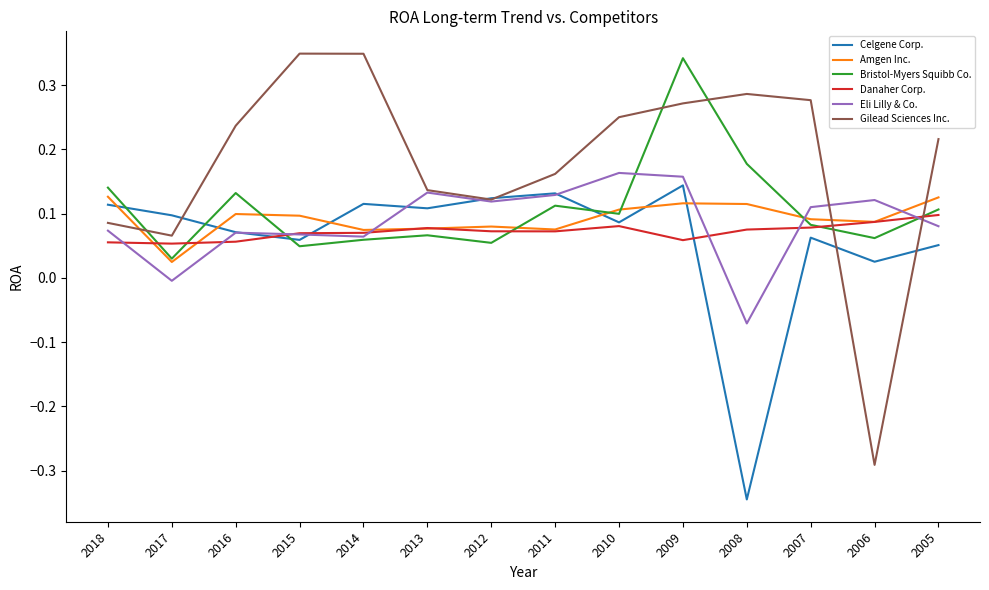

Which series ends up on top after the final intersection of Bristol-Myers Squibb Co. and Celgene Corp.?

Bristol-Myers Squibb Co.